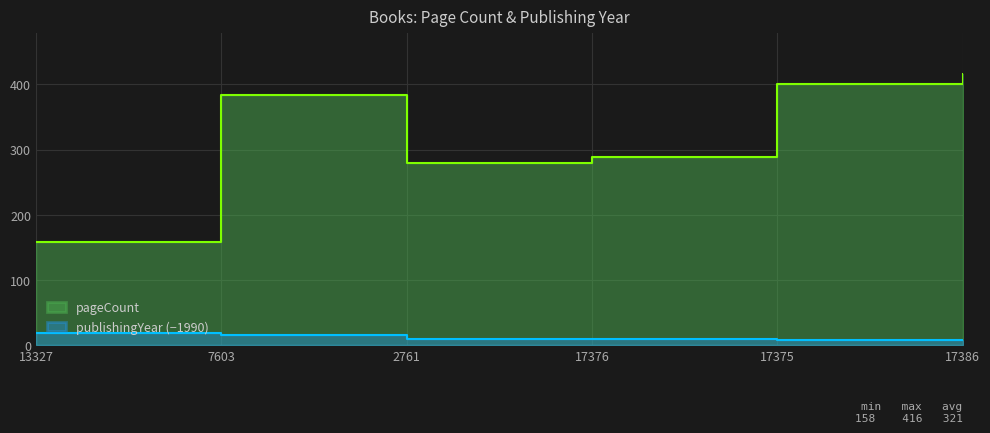

Does the chart display data point markers on the line(s)?

No